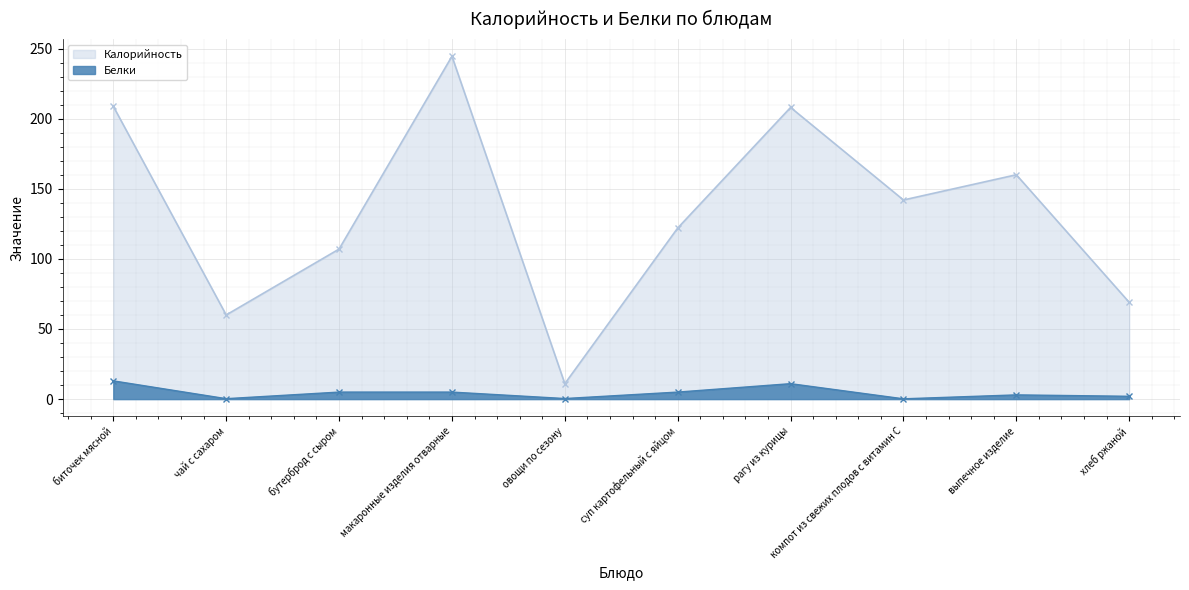

Rank the series by their average value, from highest to lowest.

Калорийность, Белки